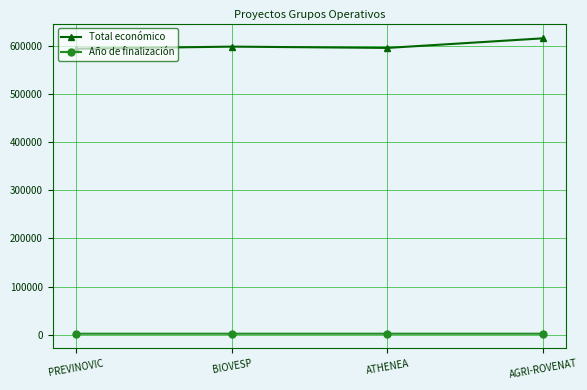

The value of Total económico at PREVINOVIC is 593715. True or false?

True